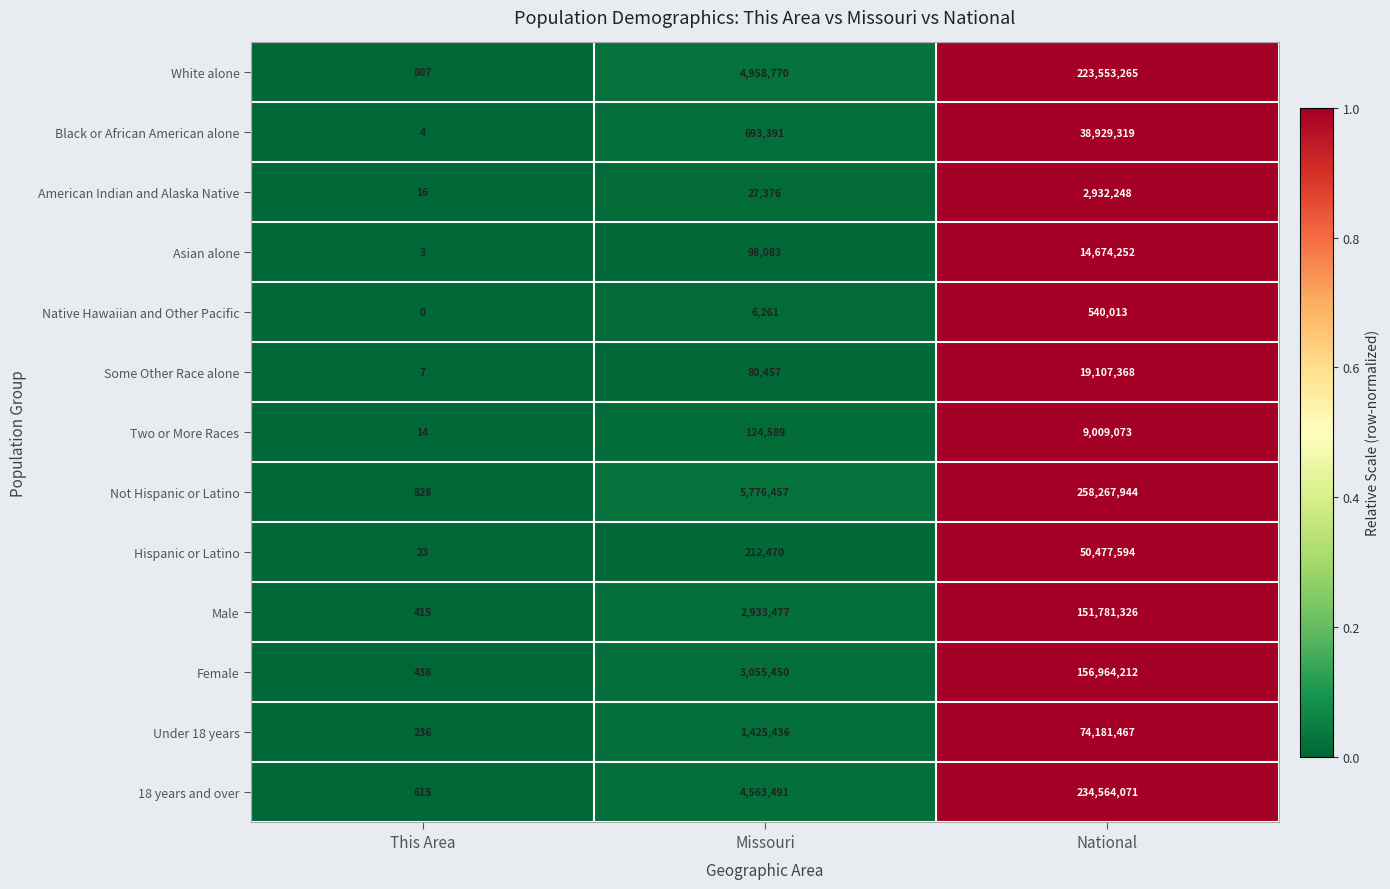

What value does the American Indian and Alaska Native series have at Missouri?

27376